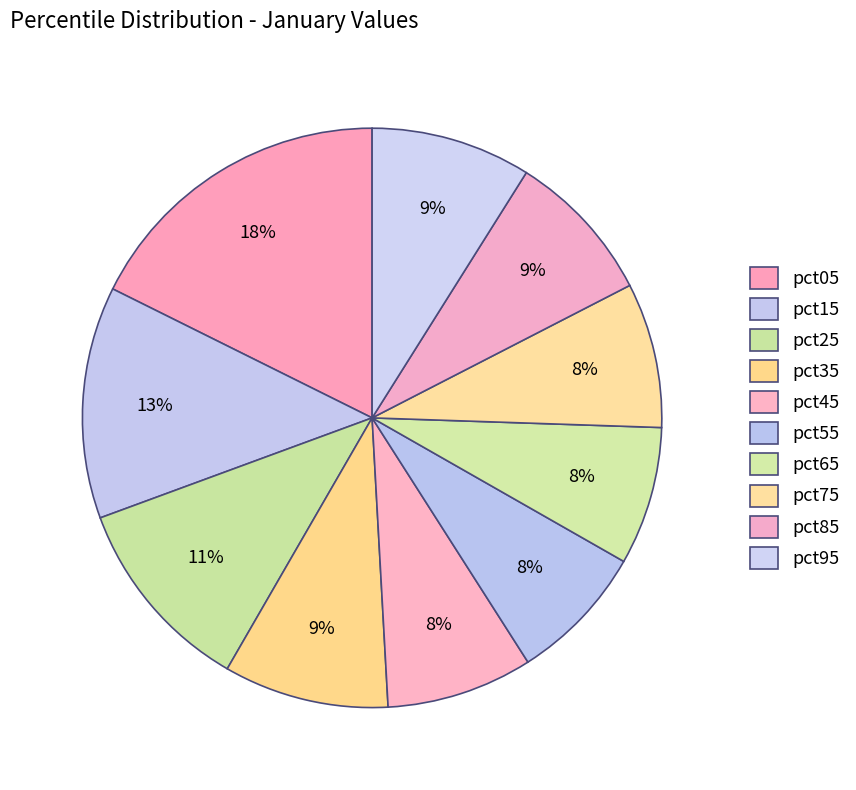

Count the number of slices in the pie.

10